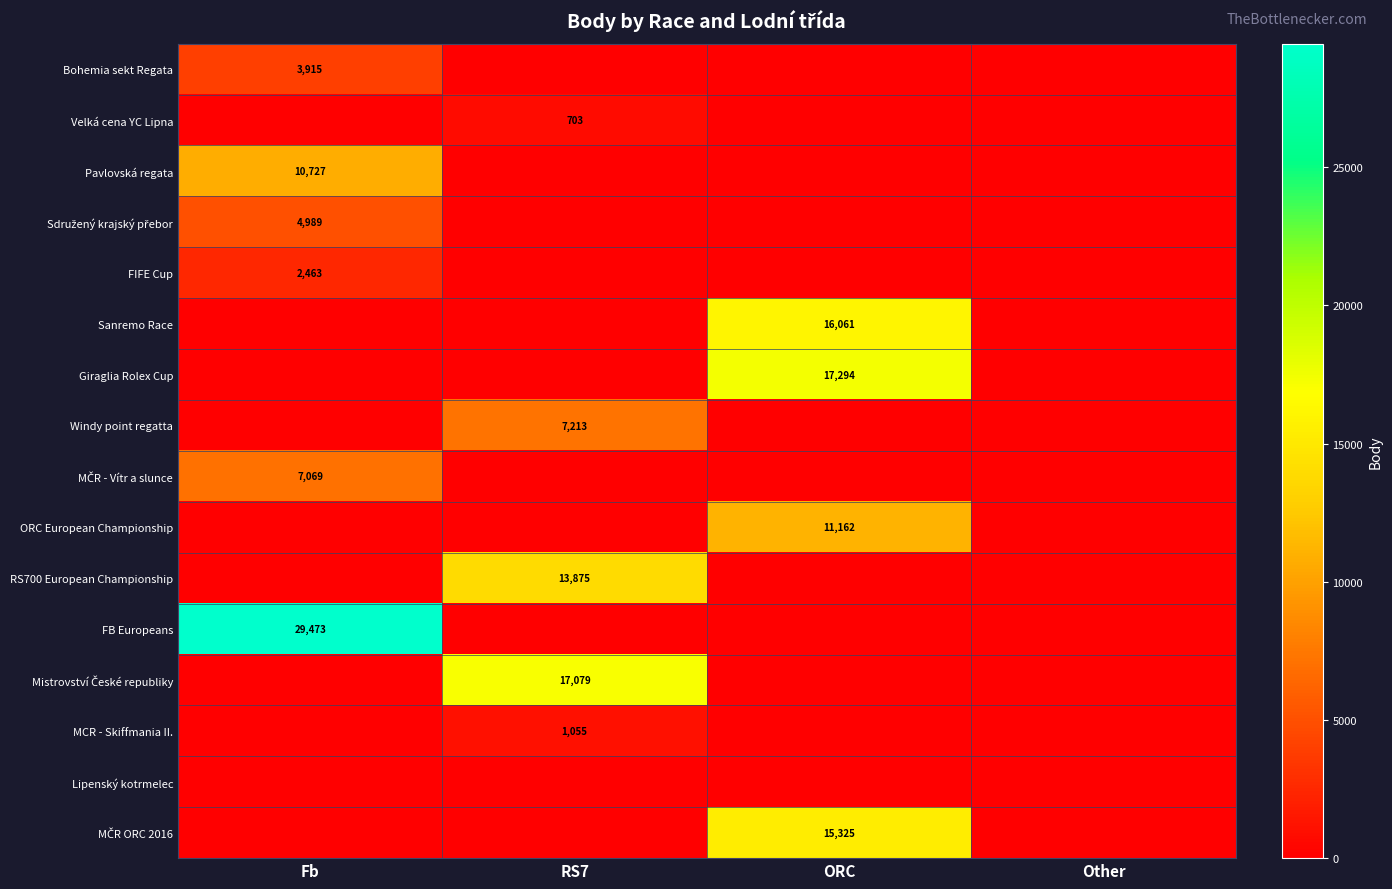

Is it true that FIFE Cup equals 3893 at Fb?

False